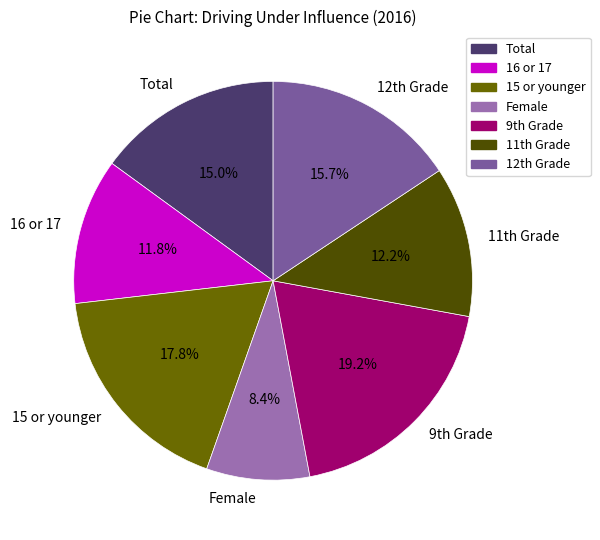

Count the number of slices in the pie.

7